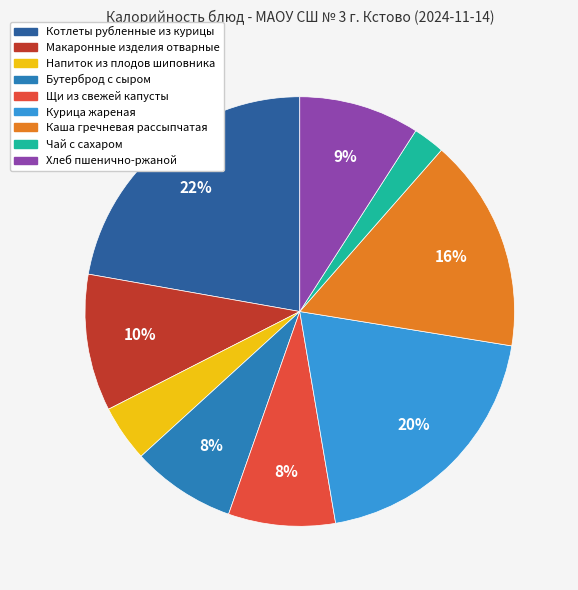

Count the number of slices in the pie.

9